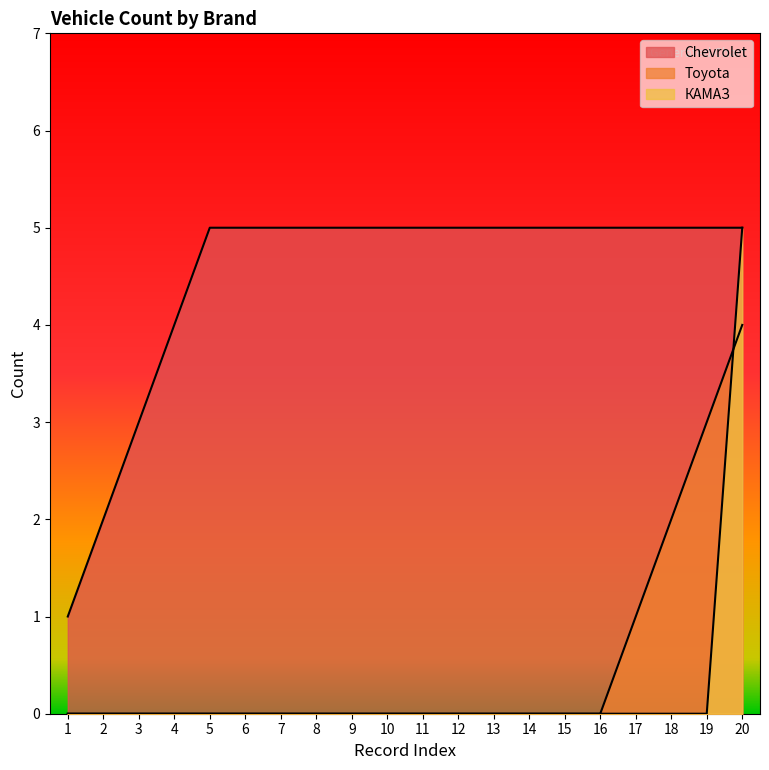

Which has a higher value, 10 or 8?

10